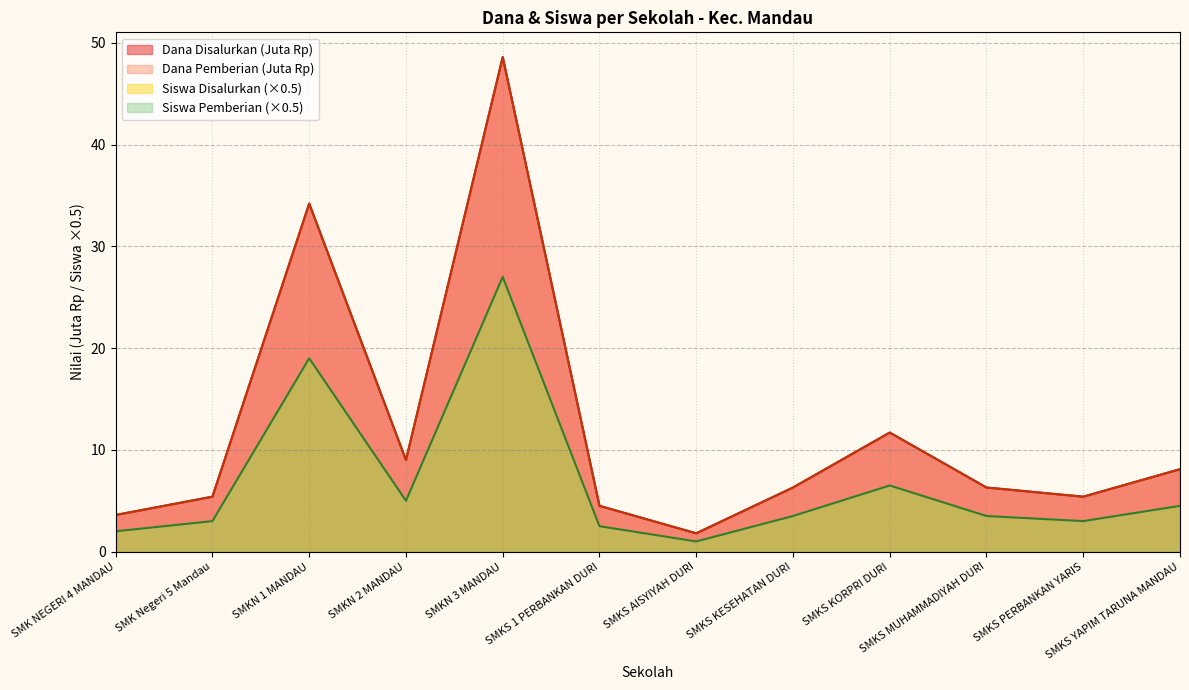

True or false: Dana Disalurkan has a value of 9.1 at SMKS KESEHATAN DURI.

False